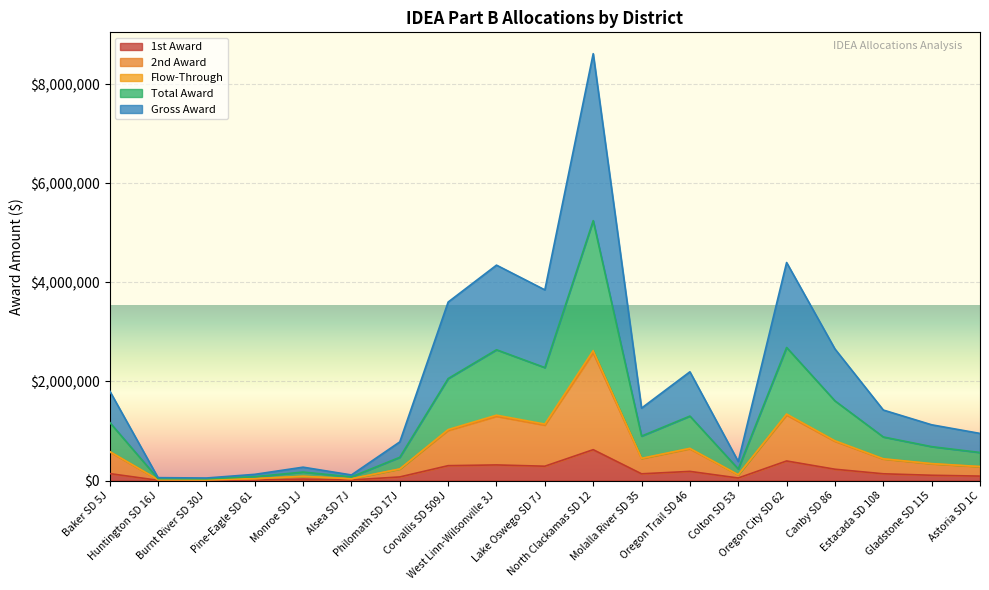

Does the chart display data point markers on the line(s)?

No